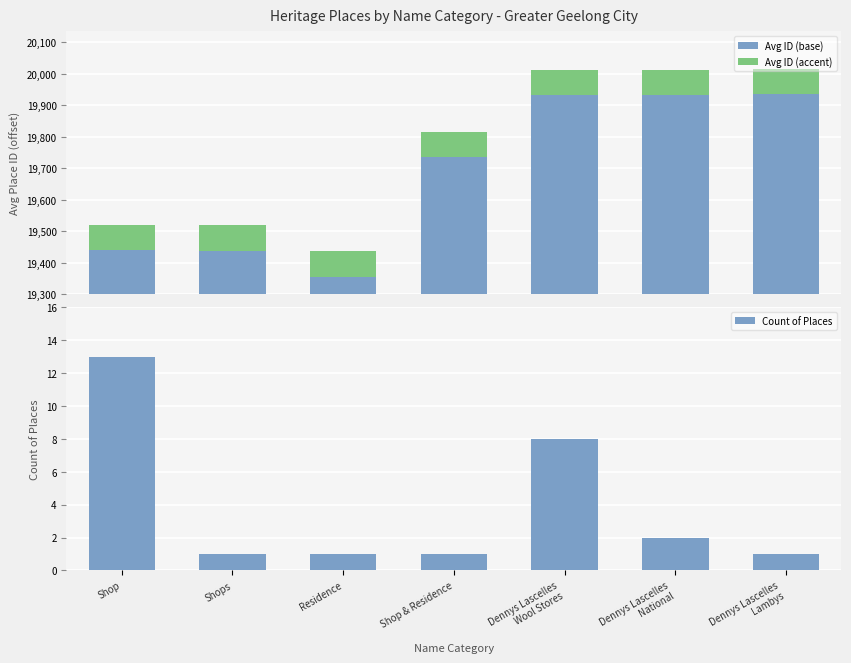

What is the label of the 6th bar from the left?

Dennys Lascelles
National